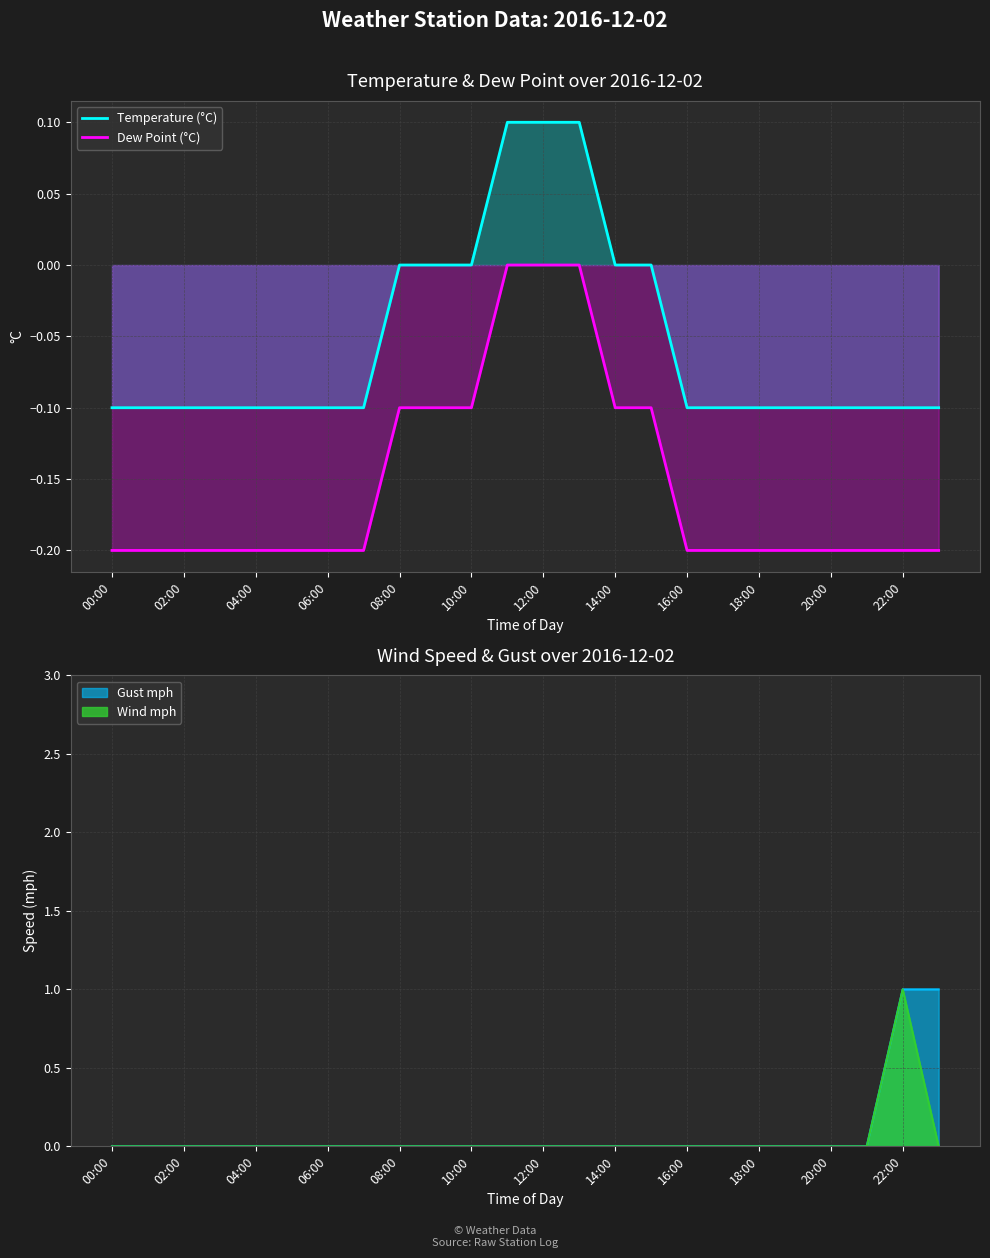

True or false: Temperature (°C) and Dew Point (°C) cross at least once.

False